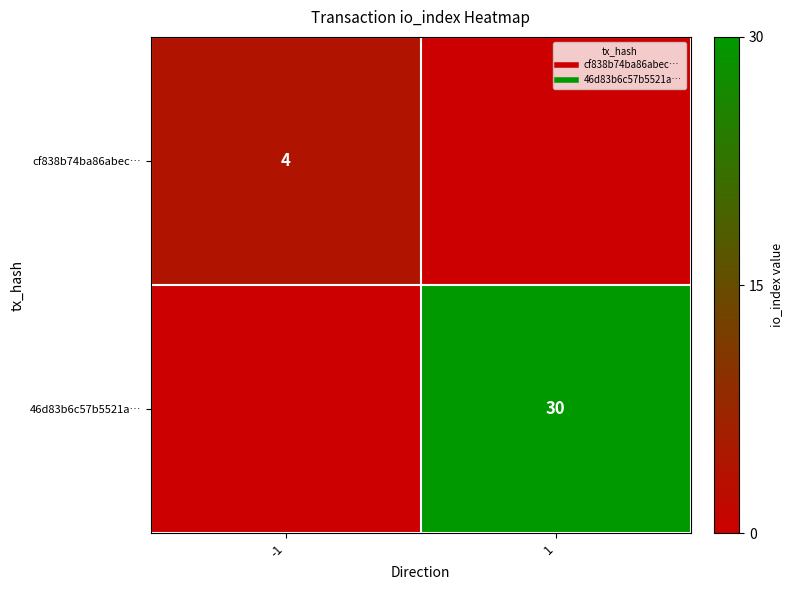

True or false: cf838b74ba86abec… has a value of 4.0 at -1.

True